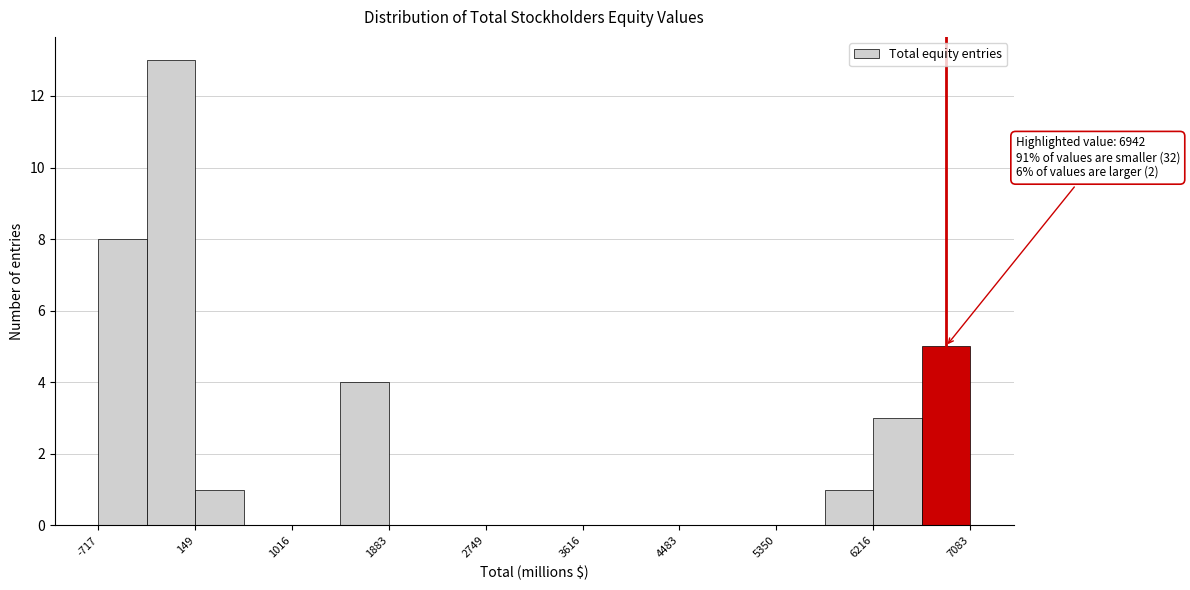

Over which range of the x-axis is the bar tallest?

-300 to 100